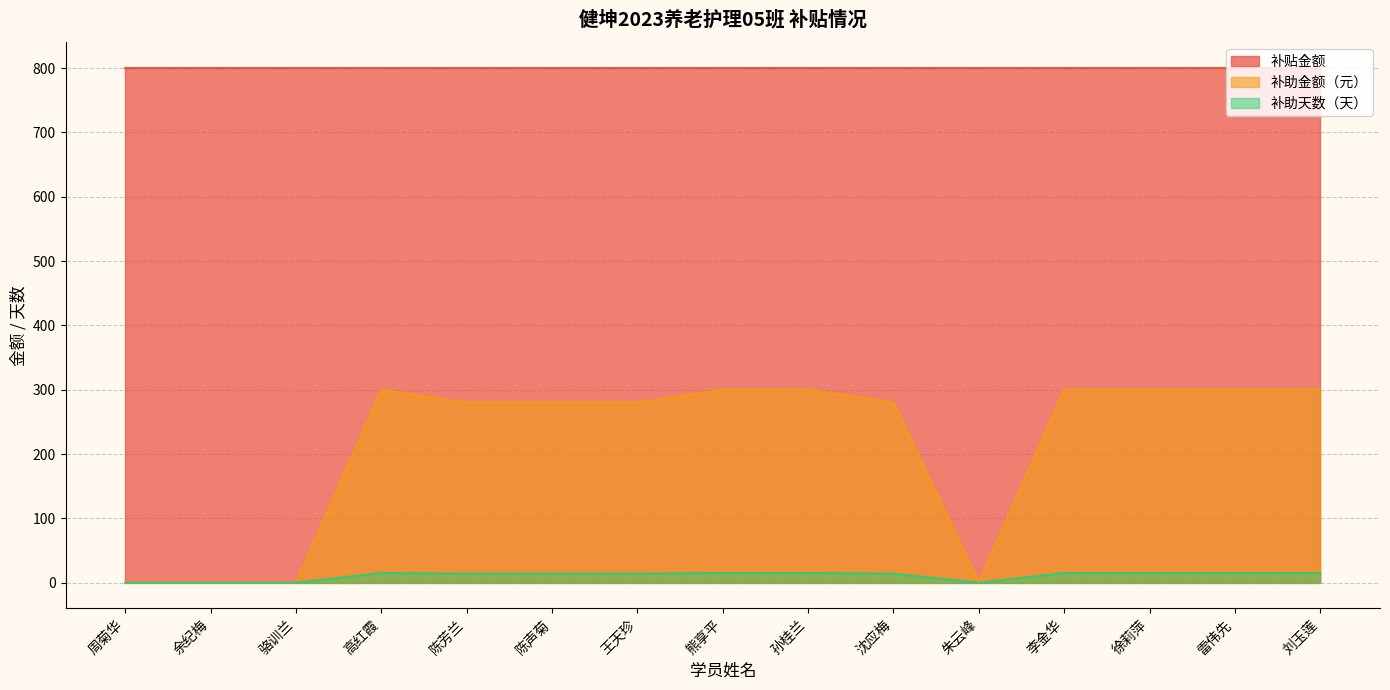

What is the value of the 补助天数（天） point at the 5th from the left?

14